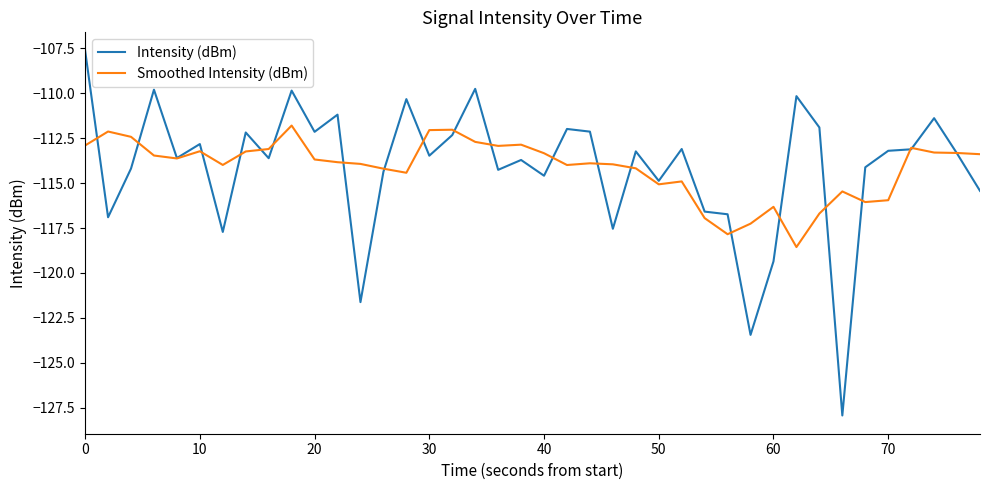

What are all the series names shown in the legend?

Intensity (dBm), Smoothed Intensity (dBm)